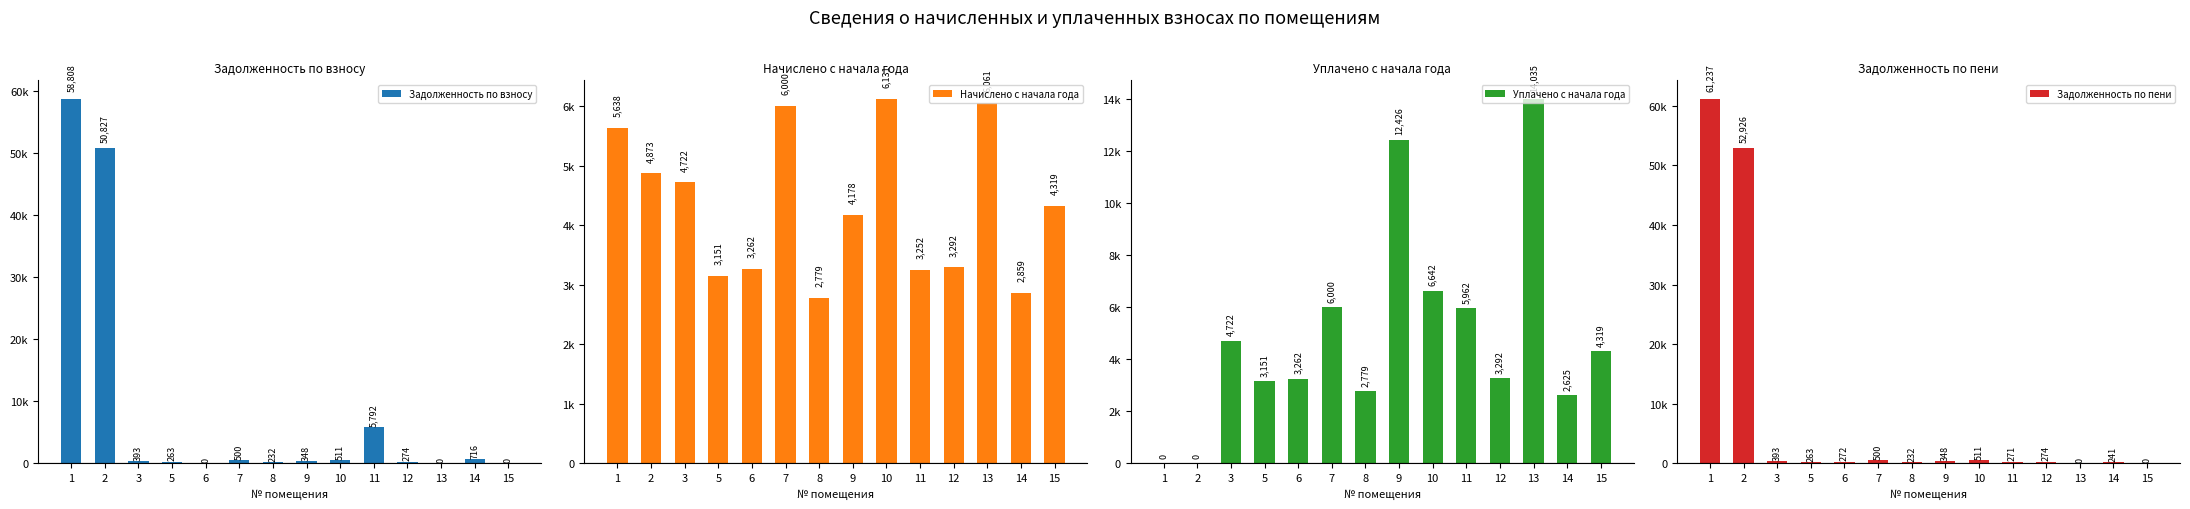

How many data points does each series have?

14